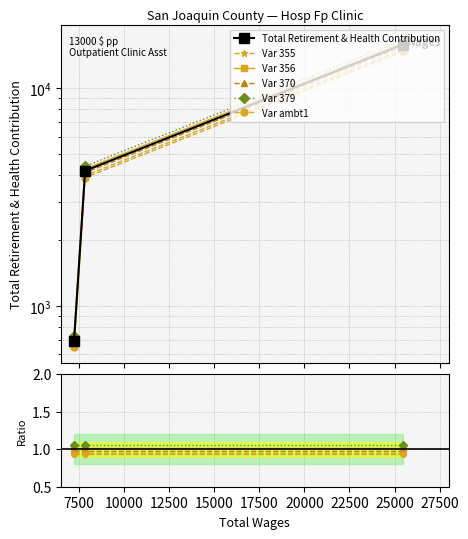

What are all the series names shown in the legend?

Total Retirement & Health Contribution, Var 355, Var 356, Var 370, Var 379, Var ambt1